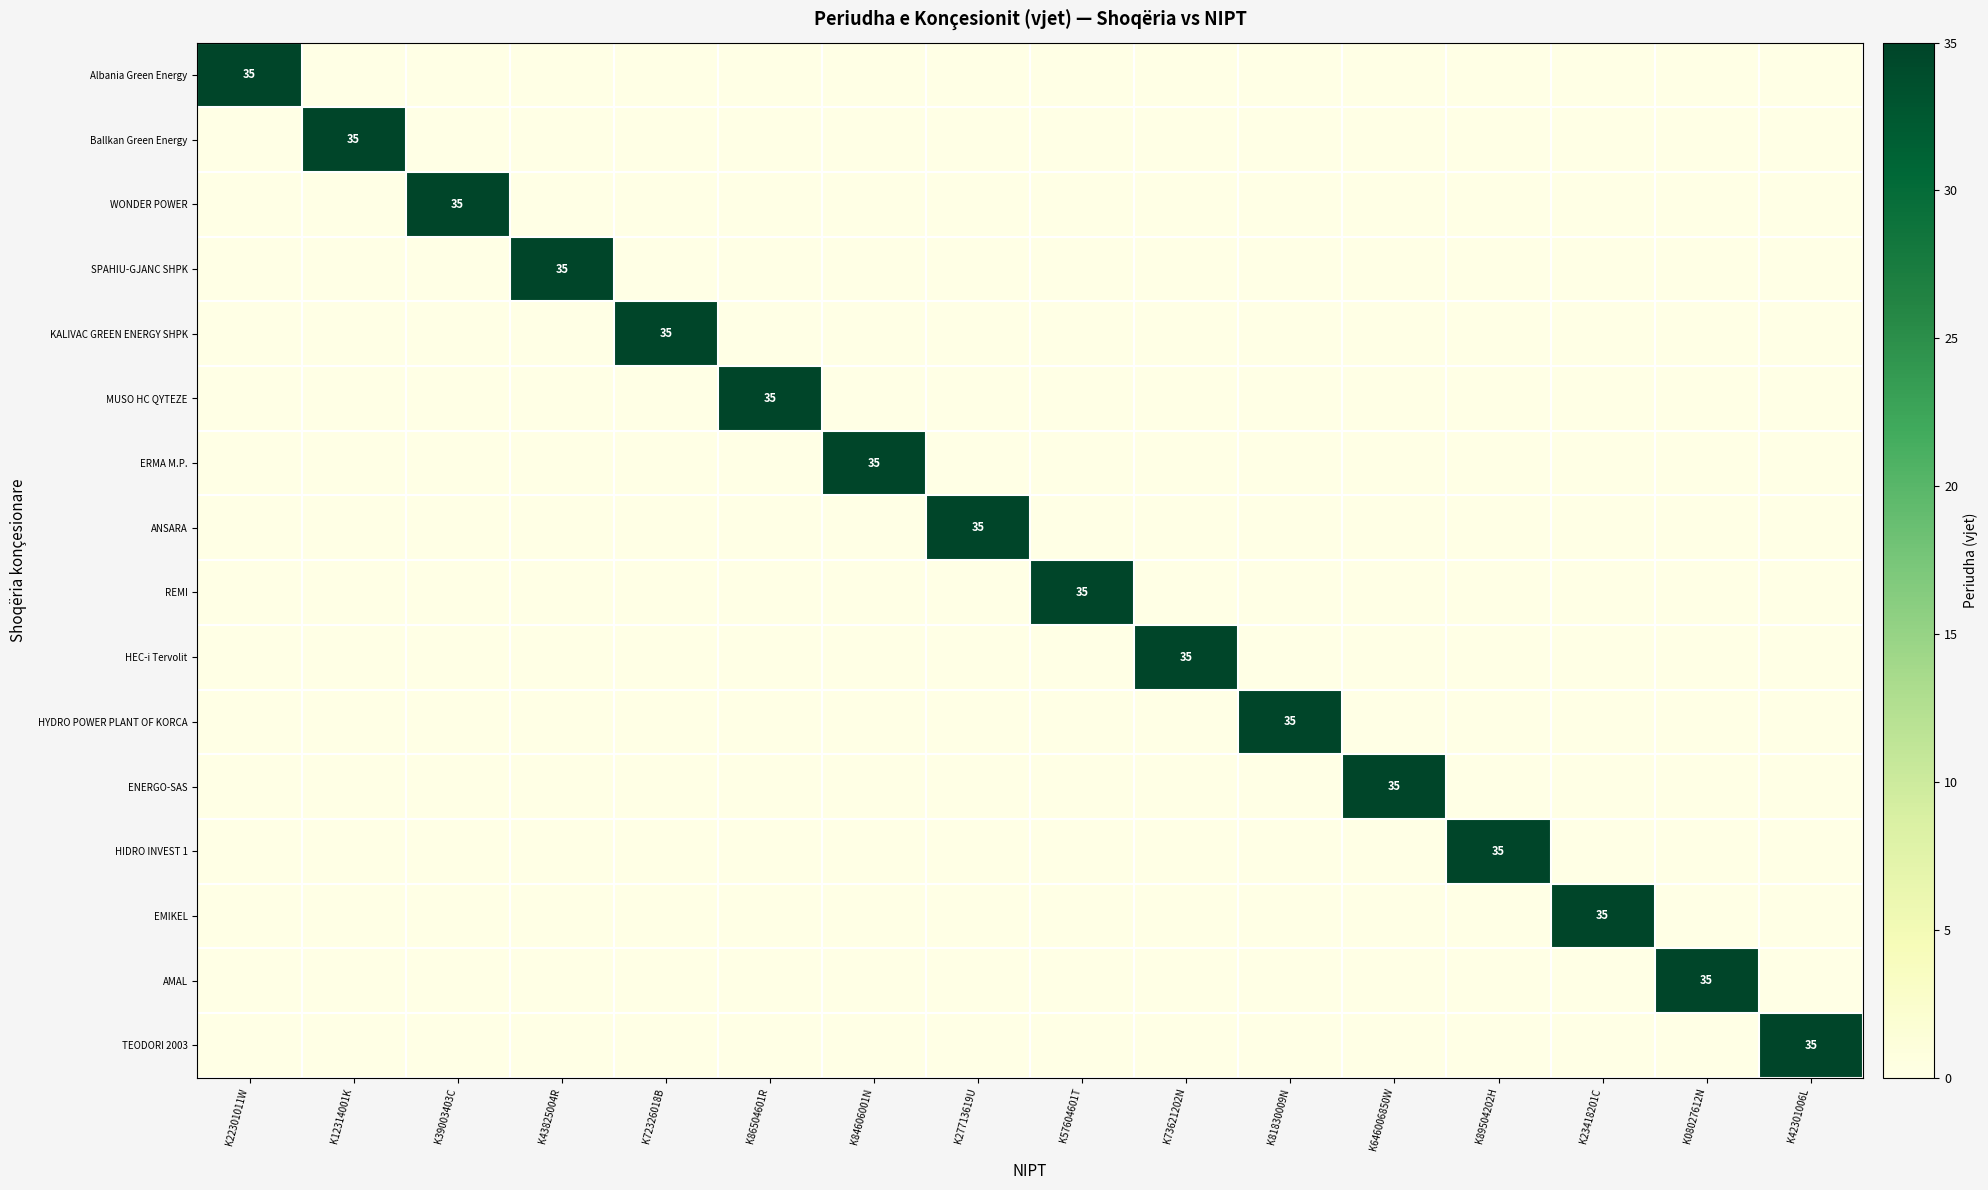

The ERMA M.P. series shows 60 at K84606001N. True or false?

False